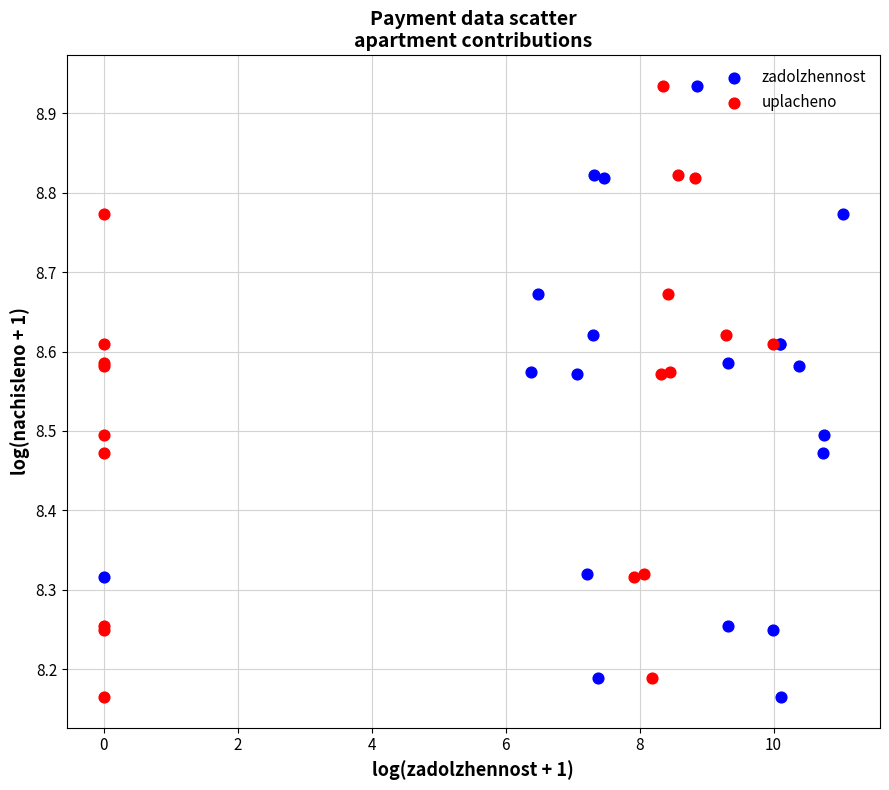

What are all the series names shown in the legend?

zadolzhennost, uplacheno